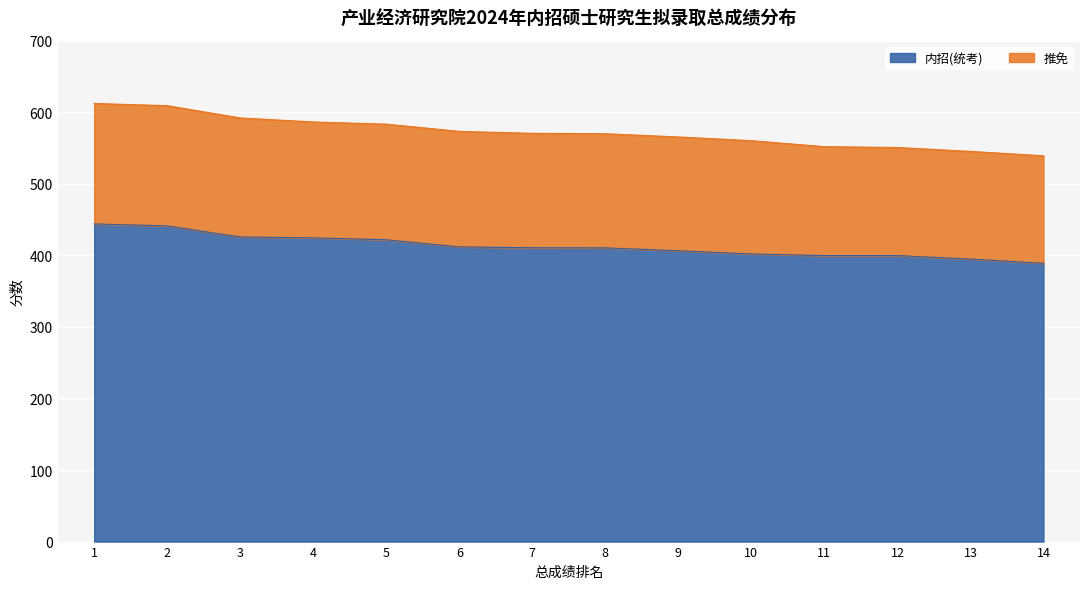

The value at 12 is 680.1. True or false?

False